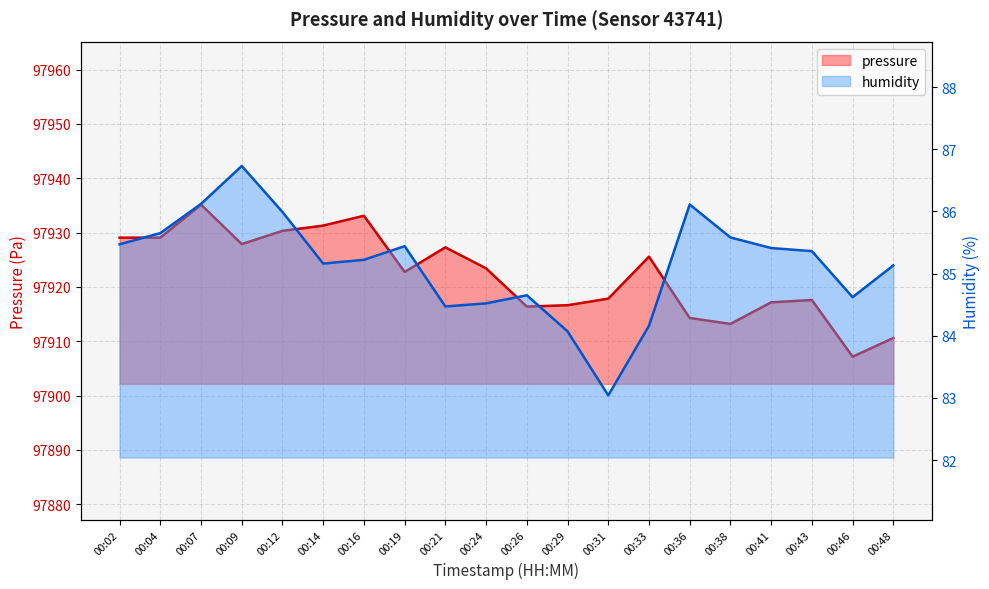

Where does the pressure series first go above 97923?

00:02